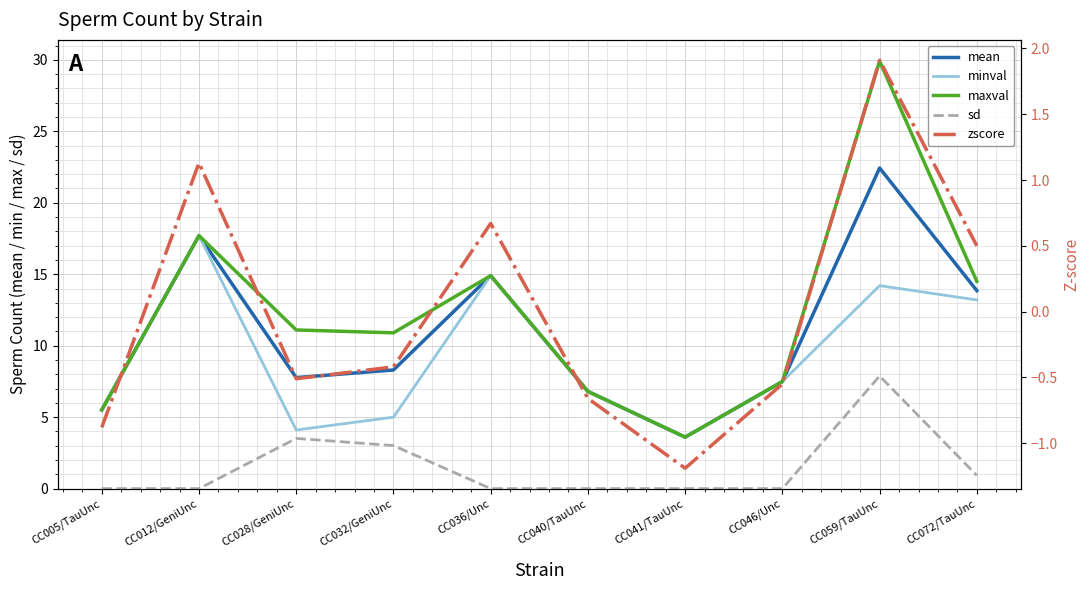

At which label does mean first exceed 8?

CC012/GeniUnc